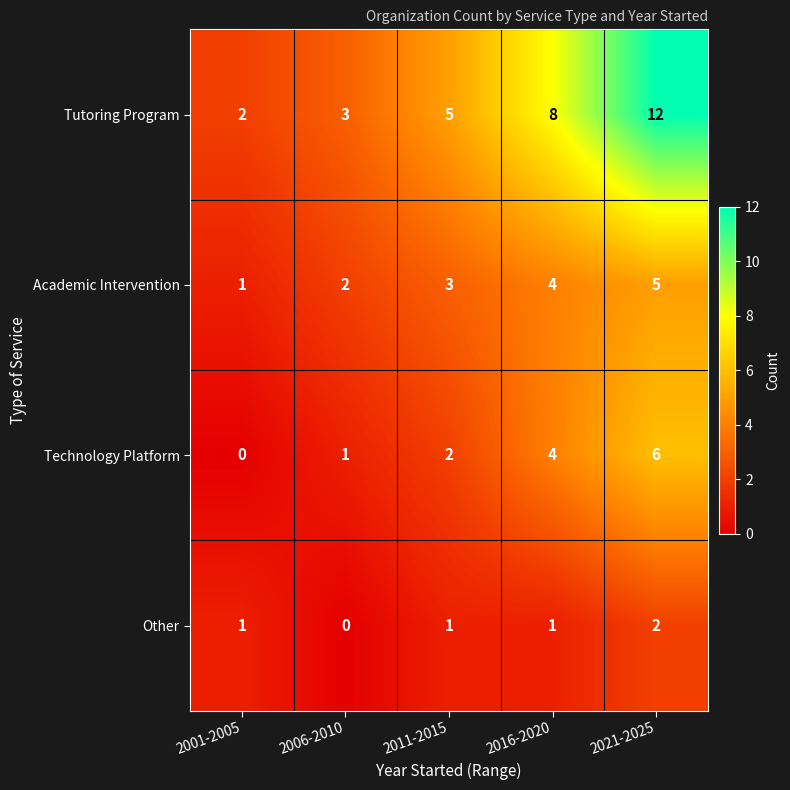

Reading right to left, list all the values displayed in this chart.

Tutoring Program: 12	8	5	3	2
Academic Intervention: 5	4	3	2	1
Technology Platform: 6	4	2	1	0
Other: 2	1	1	0	1